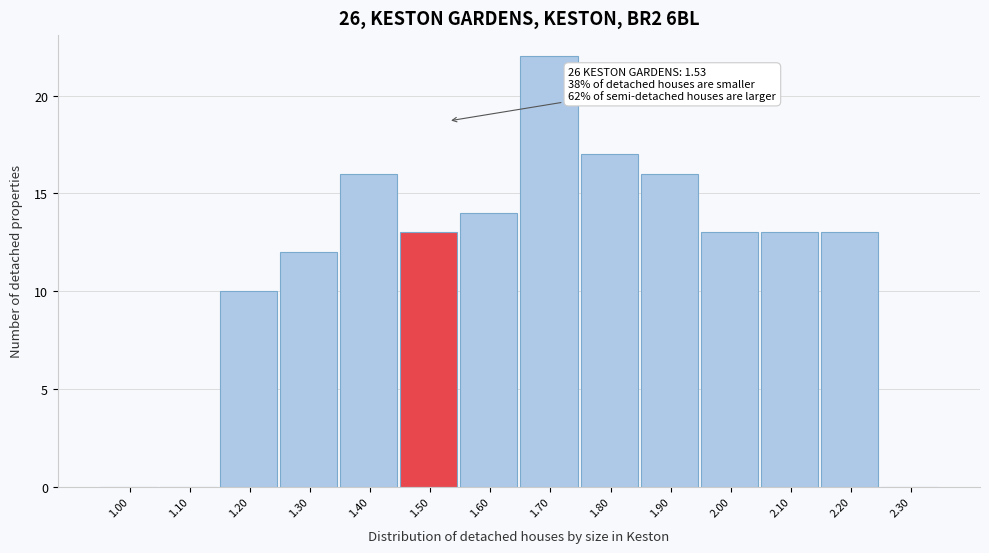

Reading left to right, list all the values displayed in this chart.

1.00=0	1.10=0	1.20=10	1.30=12	1.40=16	1.50=13	1.60=14	1.70=22	1.80=17	1.90=16	2.00=13	2.10=13	2.20=13	2.30=0